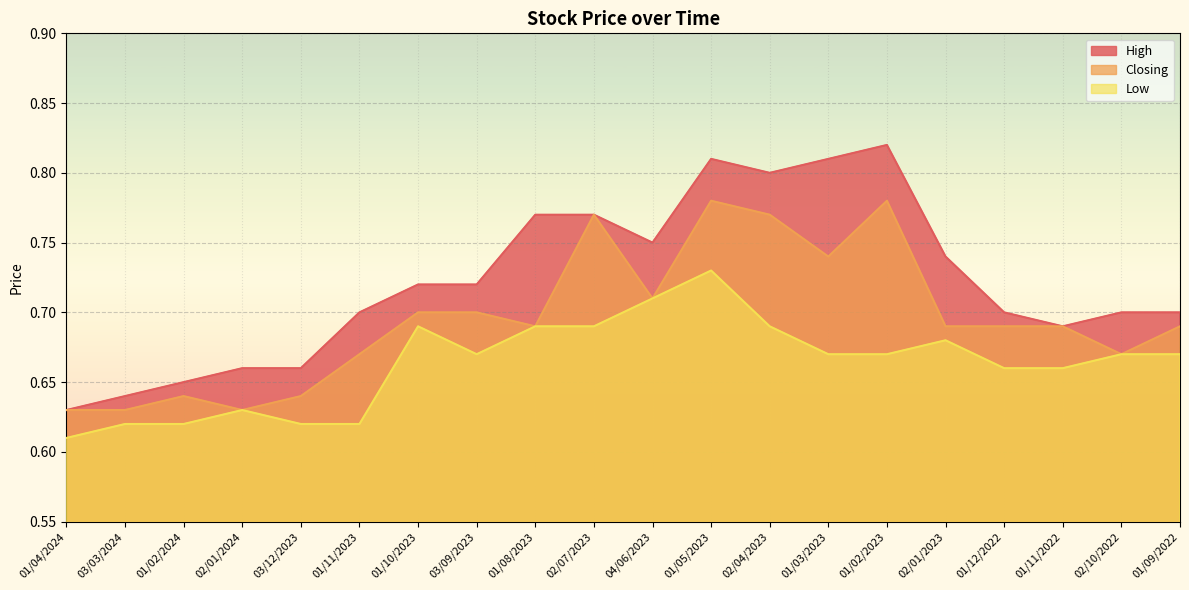

Read the Low value at 02/04/2023.

0.7